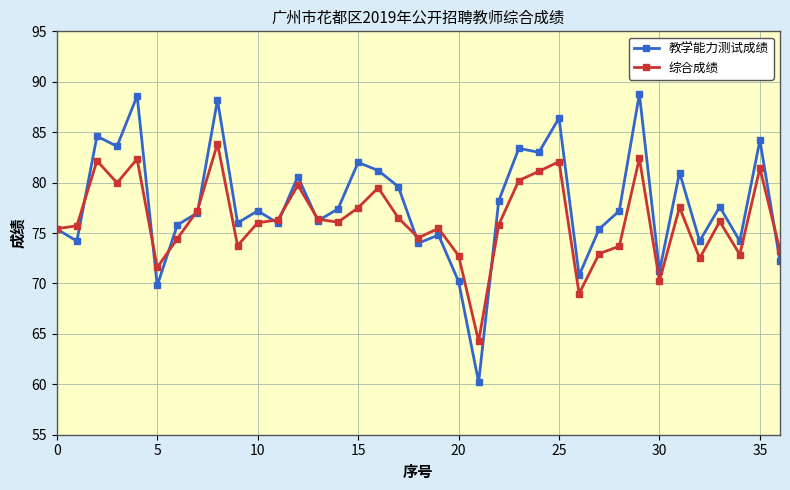

What is the minimum value for 综合成绩?

64.3